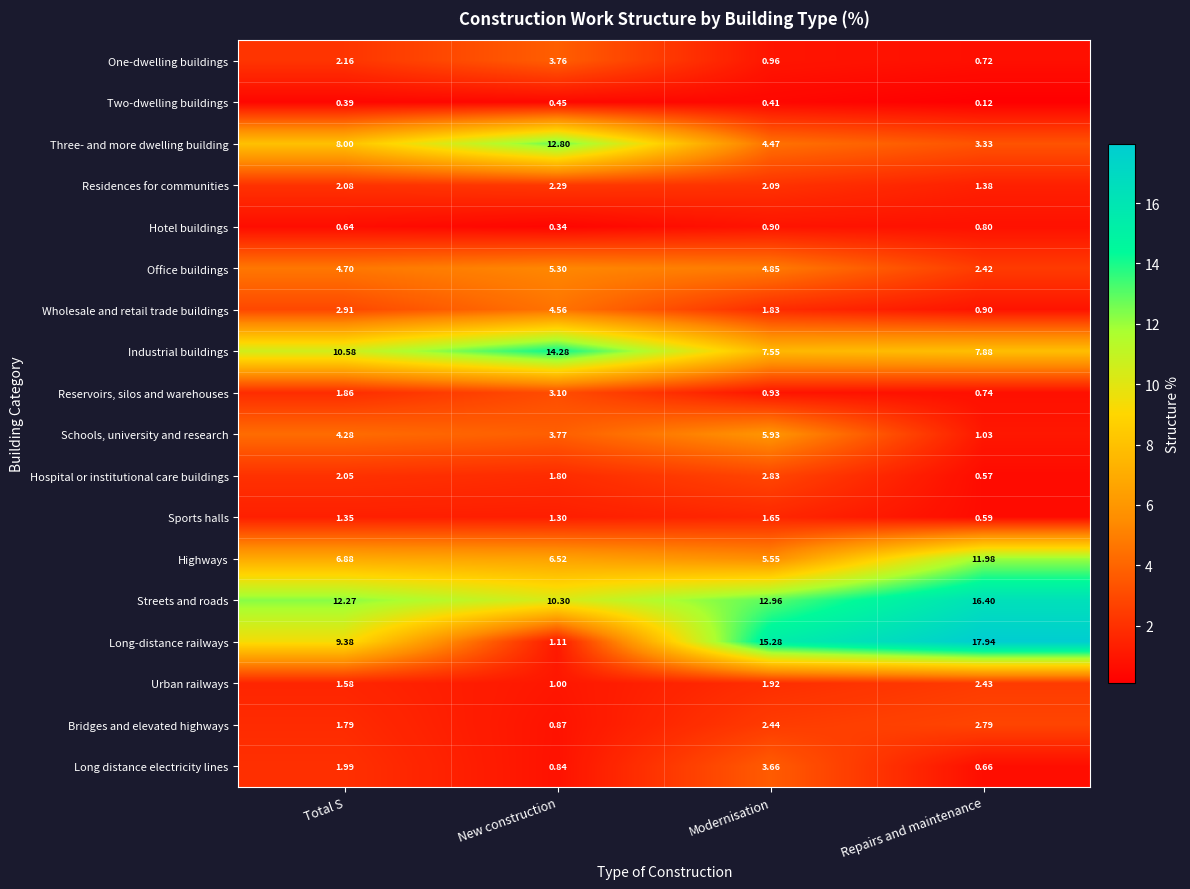

List the labels in order of Hospital or institutional care buildings value, smallest first.

Repairs and maintenance, New construction, Total S, Modernisation